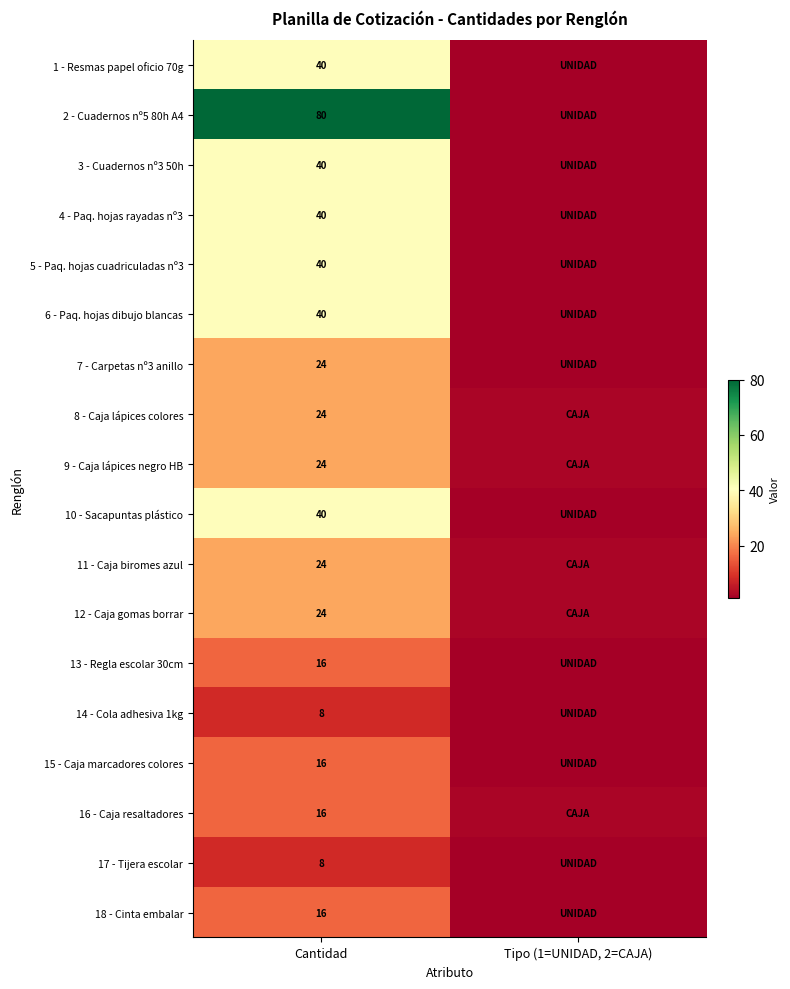

Count the number of categories in the chart.

2